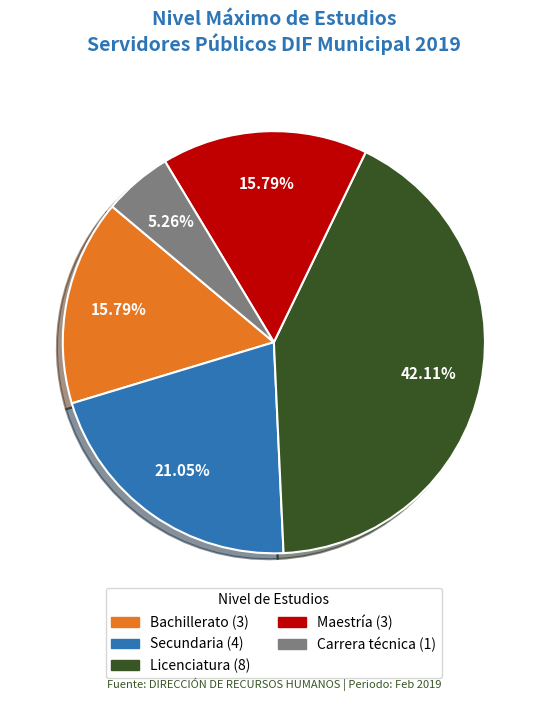

Is it true that Bachillerato is 16% of the pie?

True